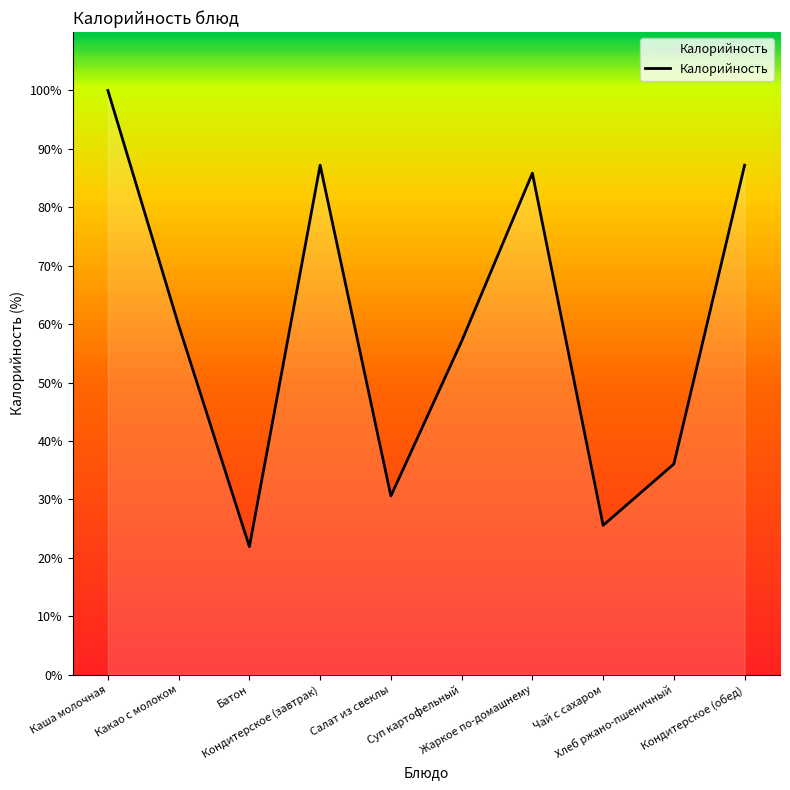

What is the sum of the values at Суп картофельный and Чай с сахаром?

82.6